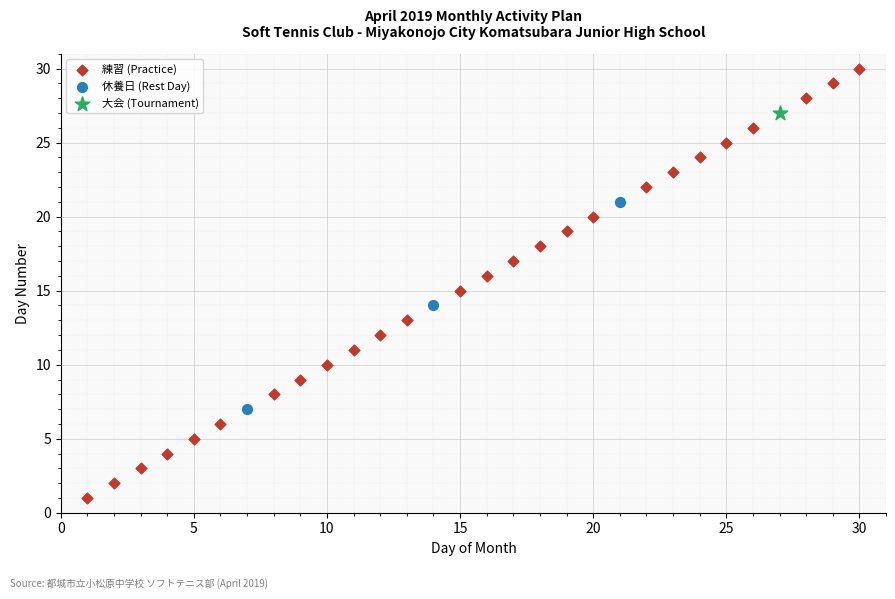

Which series reaches the maximum Y coordinate?

練習 (Practice)